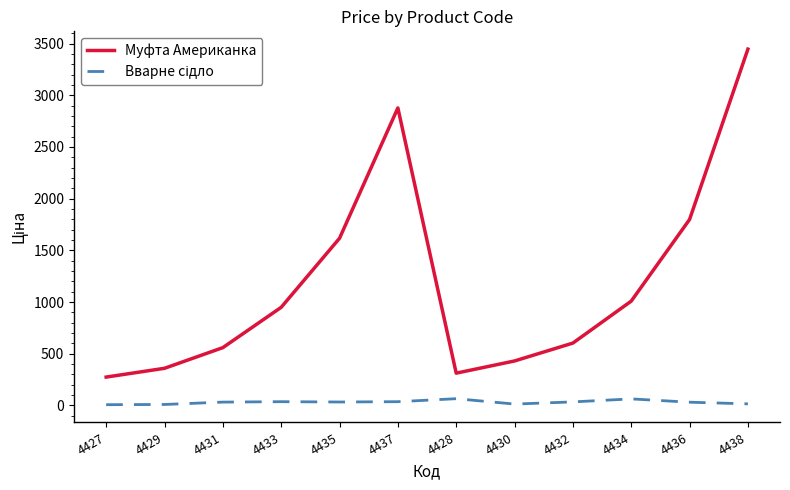

Which series has the largest total across all categories?

Муфта Американка